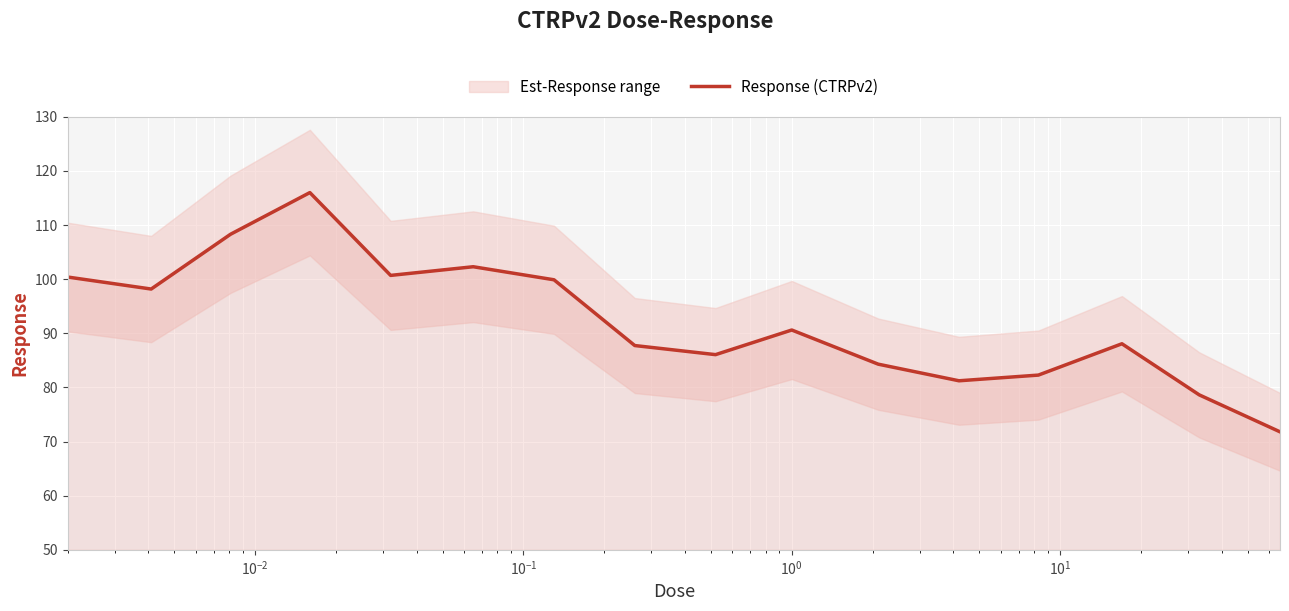

What is the maximum value for Response (CTRPv2)?

116.0